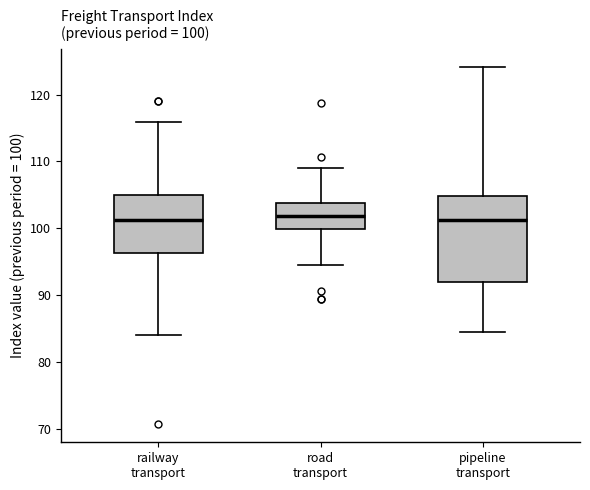

Comparing the boxes themselves (not the whiskers), which one is the tallest?

pipeline transport